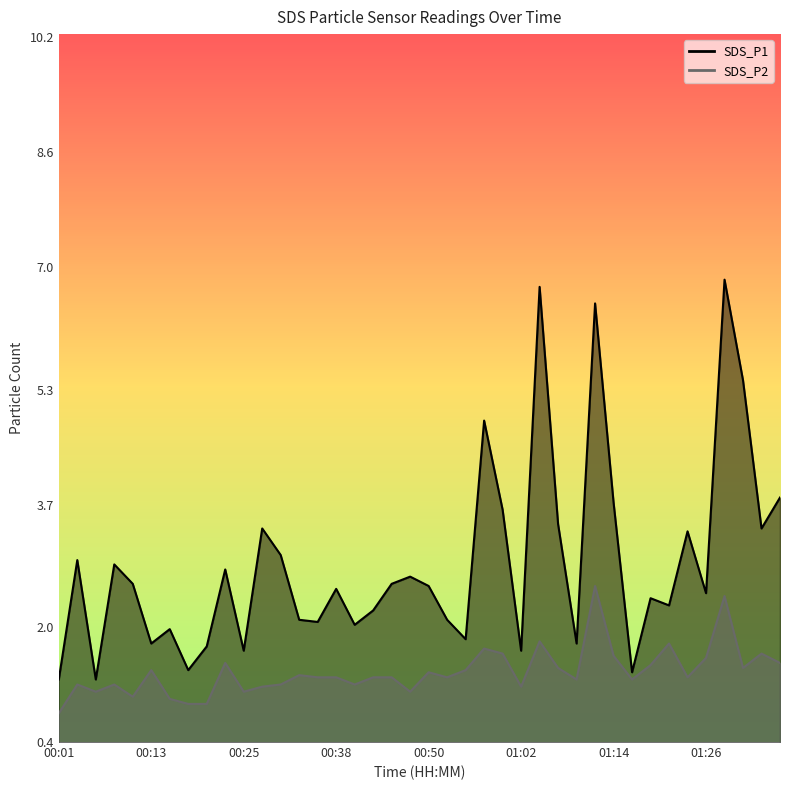

What is the minimum value shown in the chart?

0.8